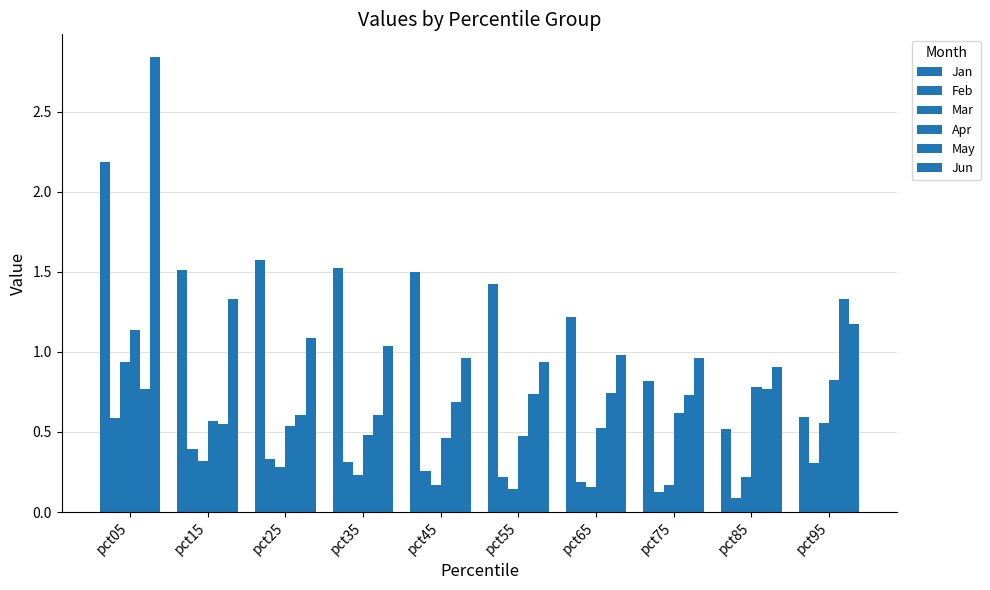

Does the chart contain any negative values?

No